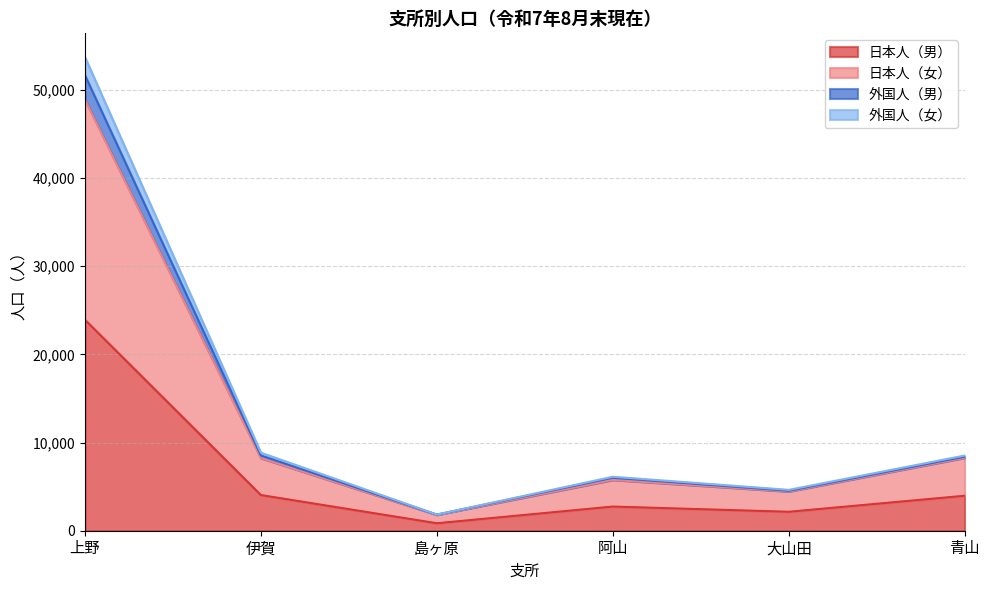

At how many categories does at least one series exceed 9197?

1